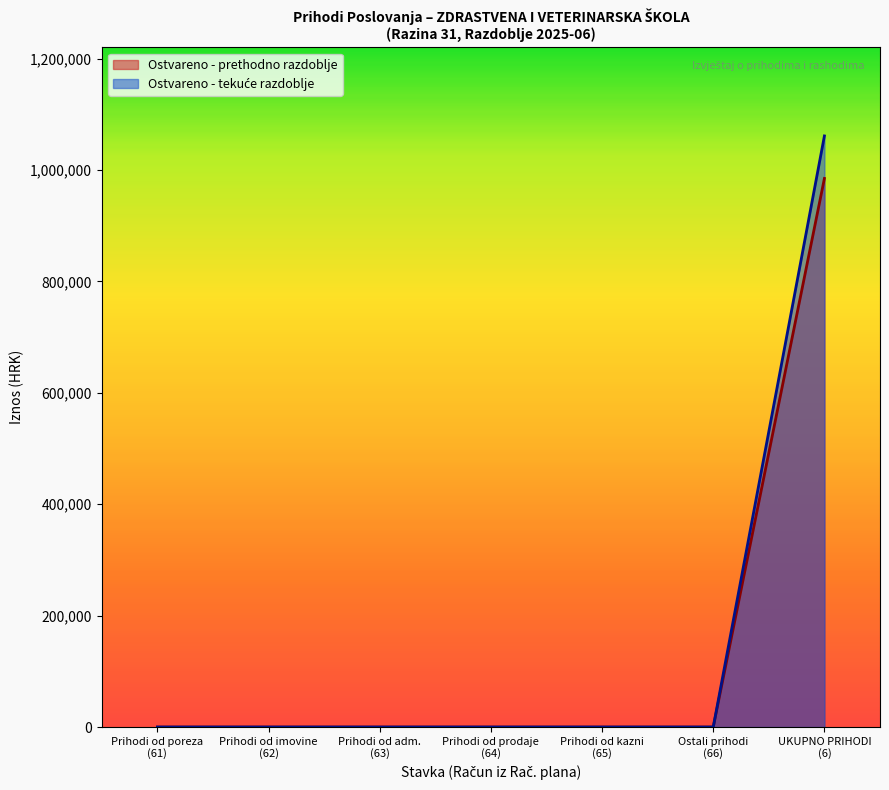

Between 615 and 6, which is larger?

6